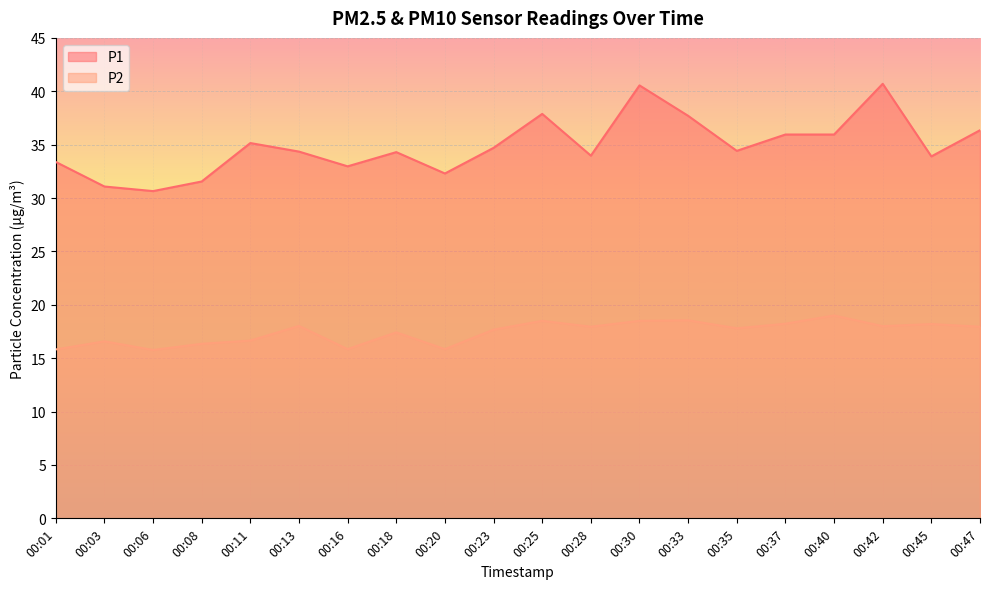

Is it true that P2 equals 19.0 at 00:40?

True